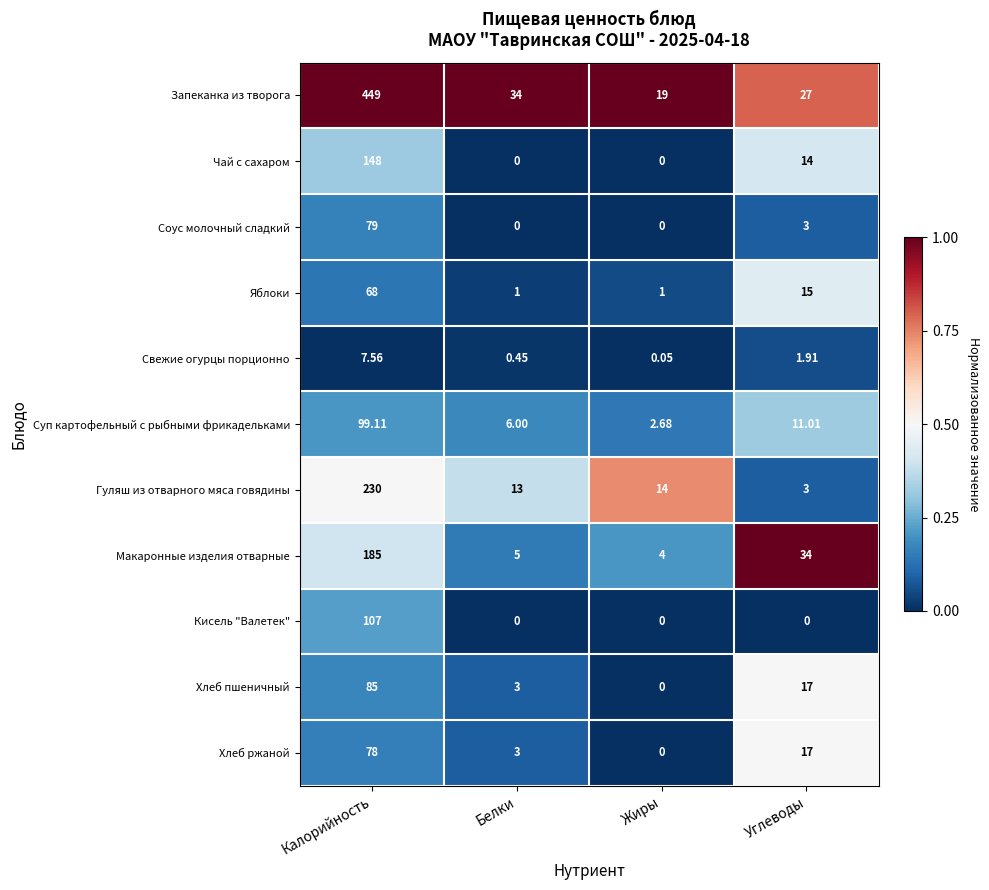

At which label is Хлеб пшеничный closest to 42?

Углеводы